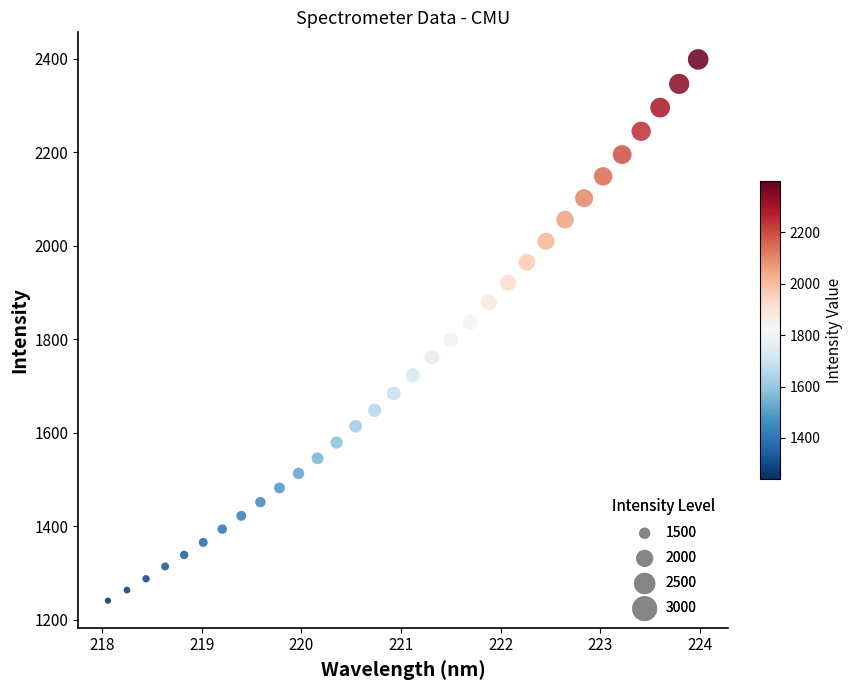

What is the range of Y values (max minus min)?

1158.2